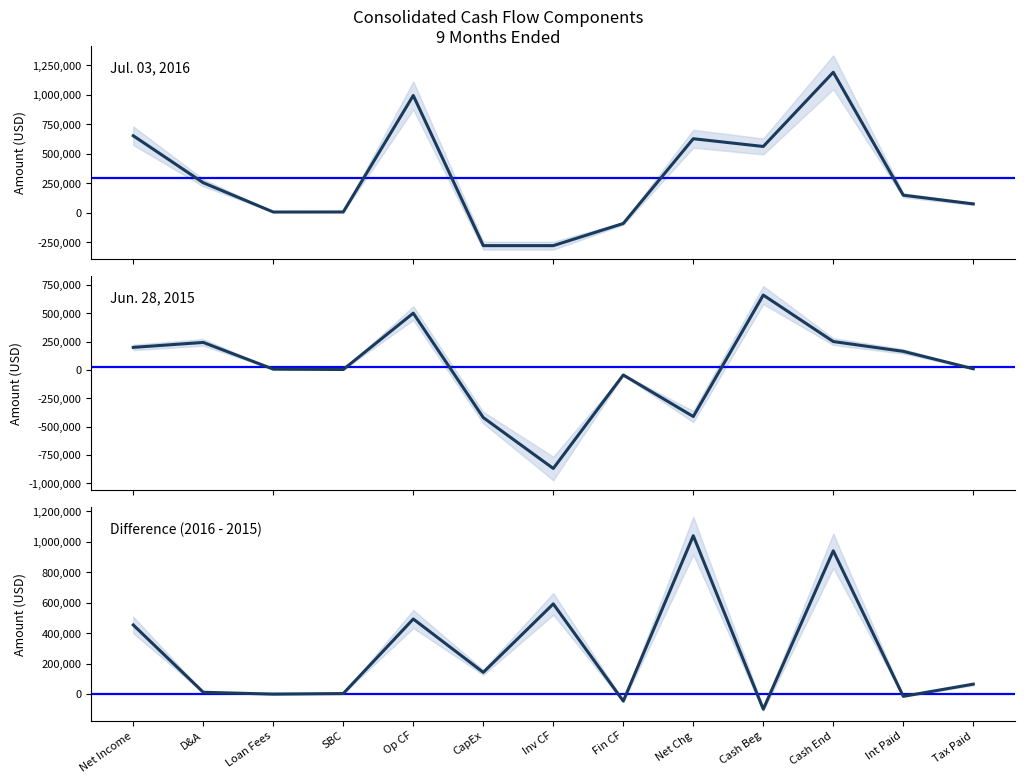

At which category does the chart reach its peak across all series?

Cash End